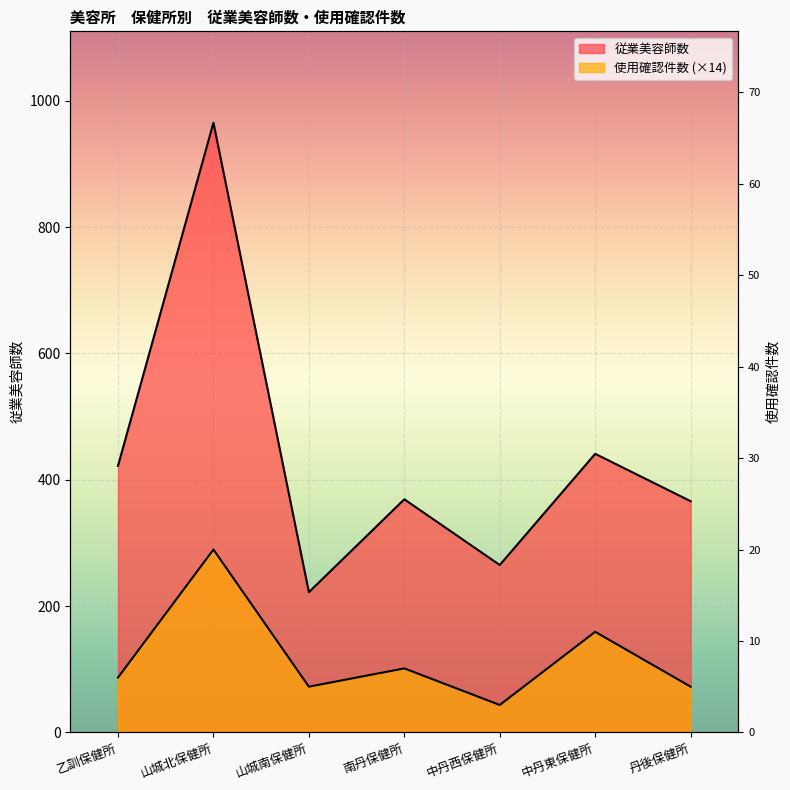

How many interior local peaks does the 使用確認件数 series have?

3